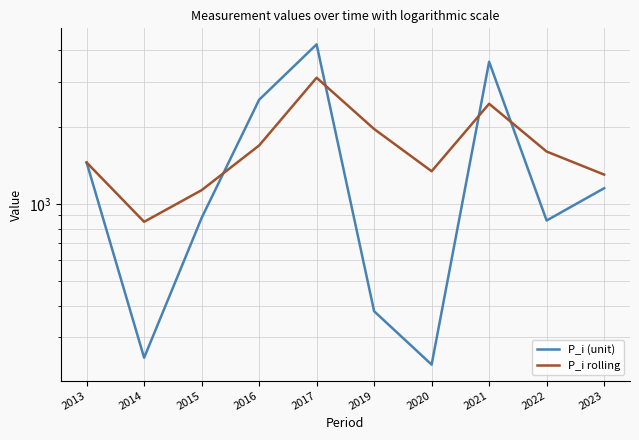

Reading left to right, extract all data points from this chart.

P_i (unit): 2013=1450	2014=250	2015=880	2016=2550	2017=4200	2019=380	2020=235	2021=3590	2022=860	2023=1150
P_i rolling: 2013=1450	2014=850	2015=1130	2016=1690	2017=3110	2019=1960	2020=1340	2021=2460	2022=1600	2023=1300